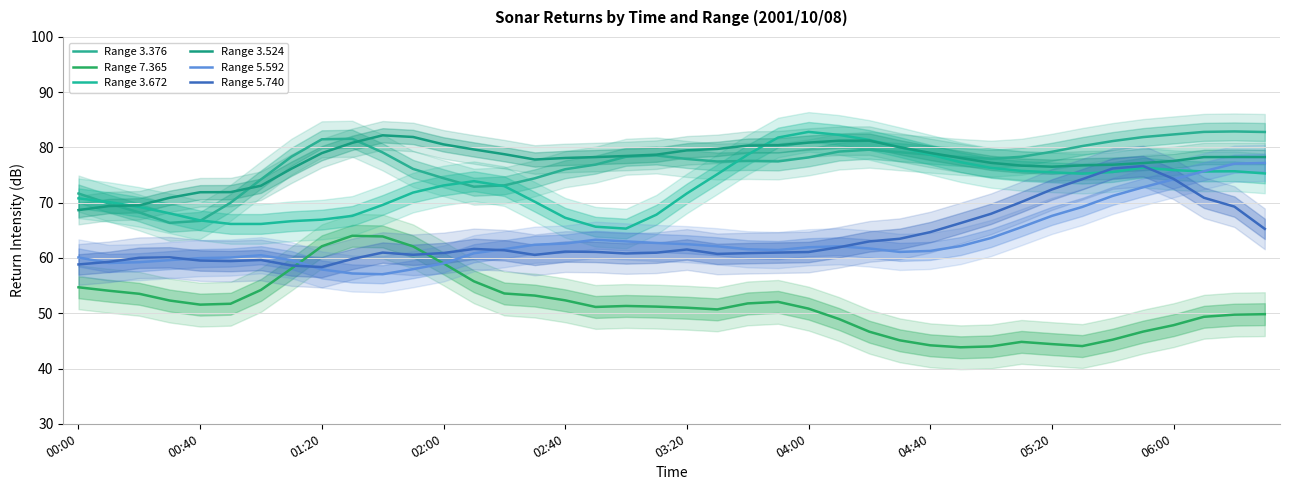

Does the chart have visible grid lines?

Yes